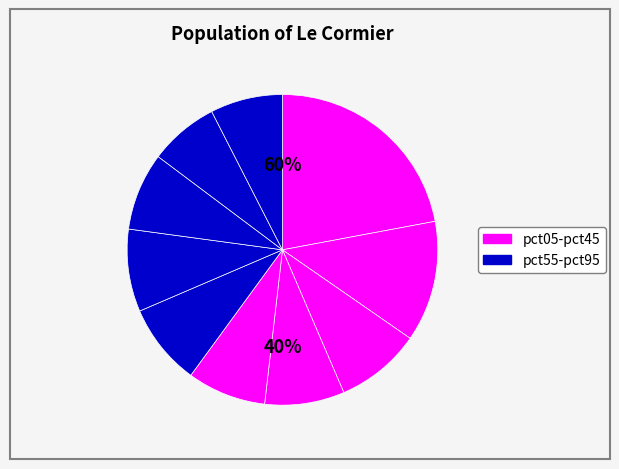

Do pct35 and pct05 together represent more than half of the pie?

No